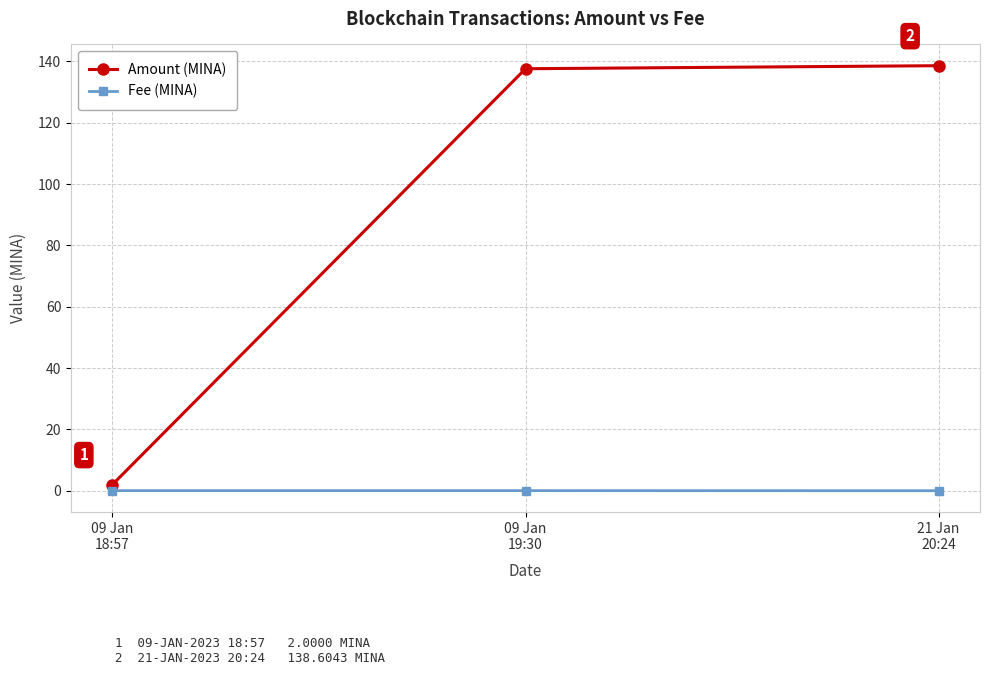

Which series has the largest total across all categories?

Amount (MINA)